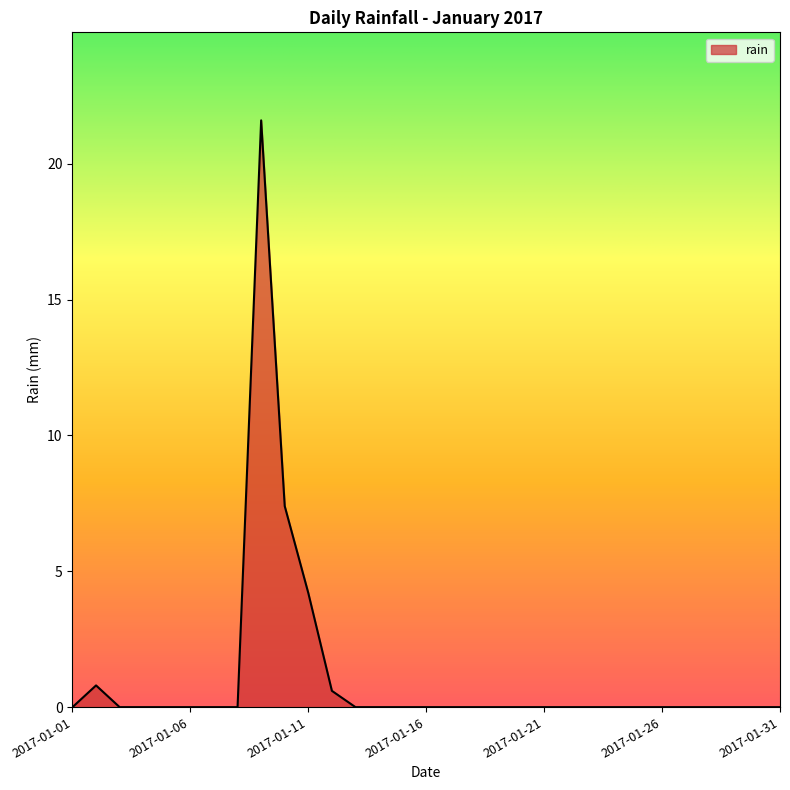

Does the chart display data point markers on the line(s)?

No